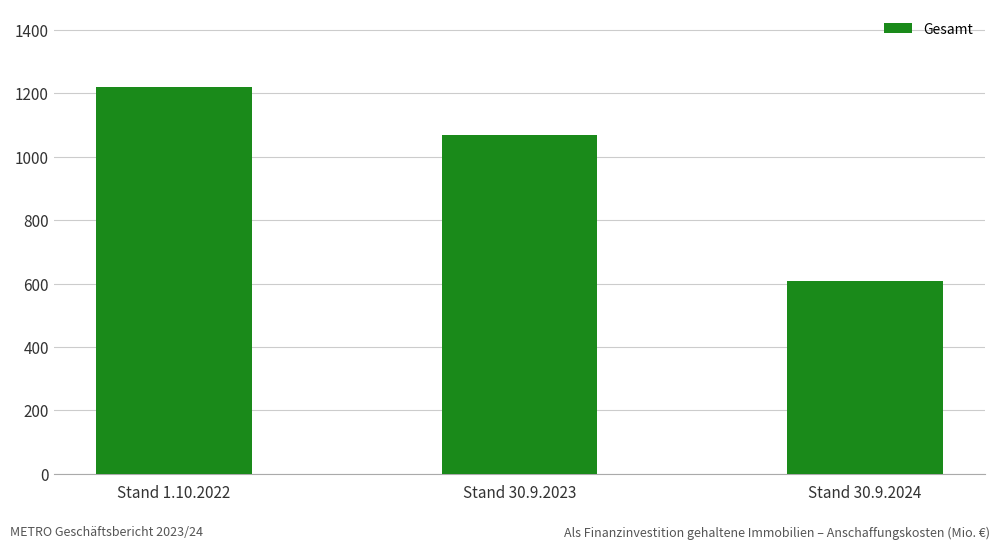

What is the average value?

965